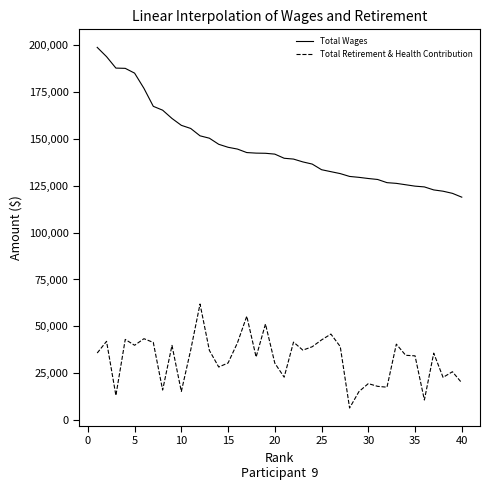

What is the maximum value for Total Retirement & Health Contribution?

61926